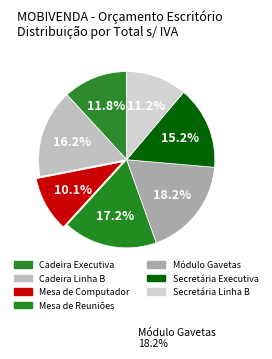

To the nearest percent, what is the average slice percentage?

14%